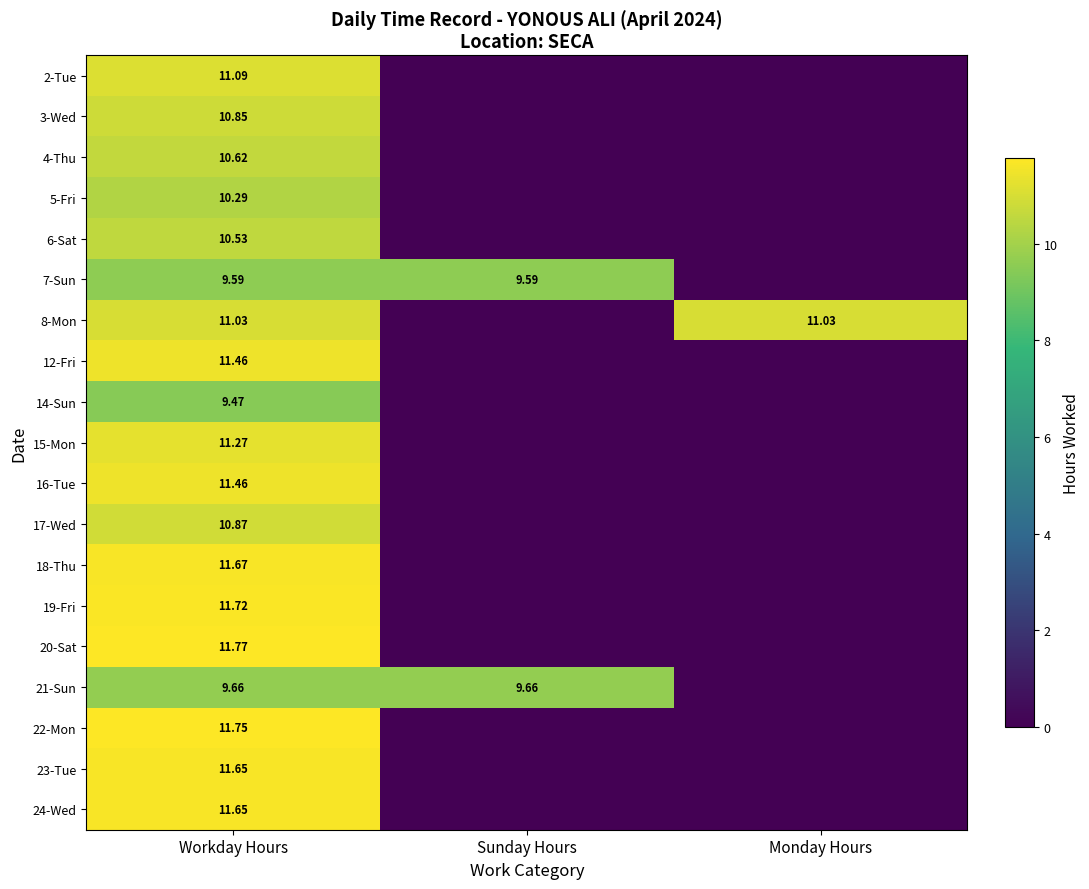

What is the maximum value shown in the chart?

11.8